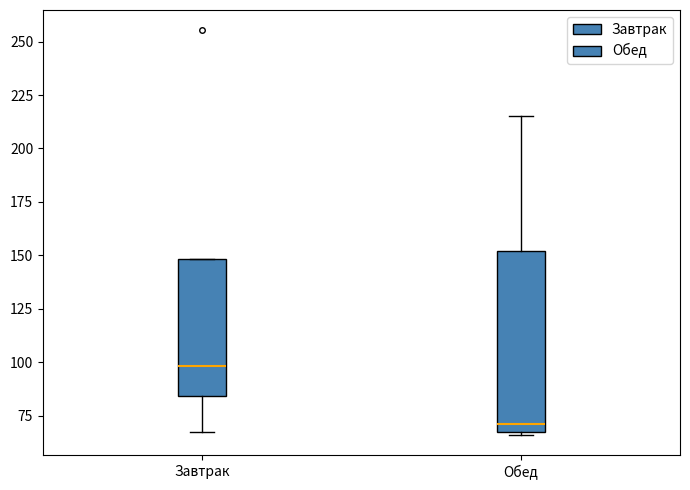

Which box's median line is the lowest?

Обед